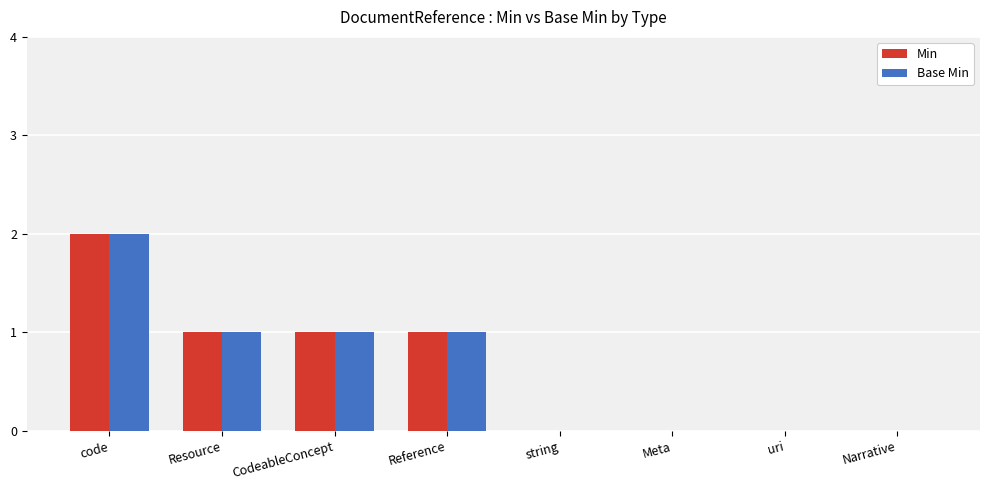

At which category is the sum across all series the highest?

code